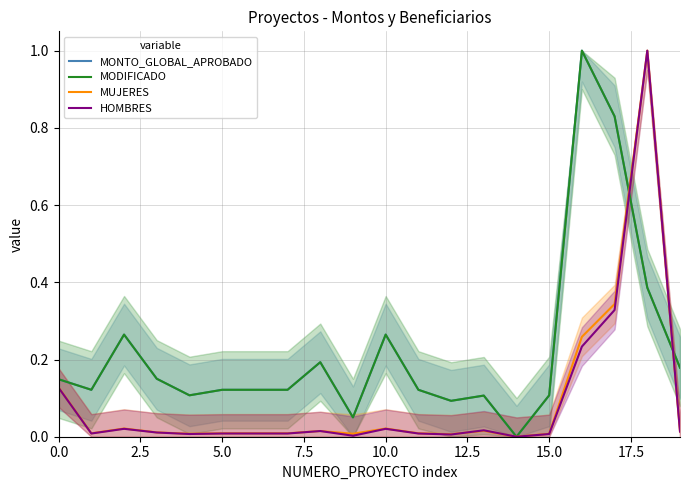

The MODIFICADO series shows 0.1 at 15. True or false?

True